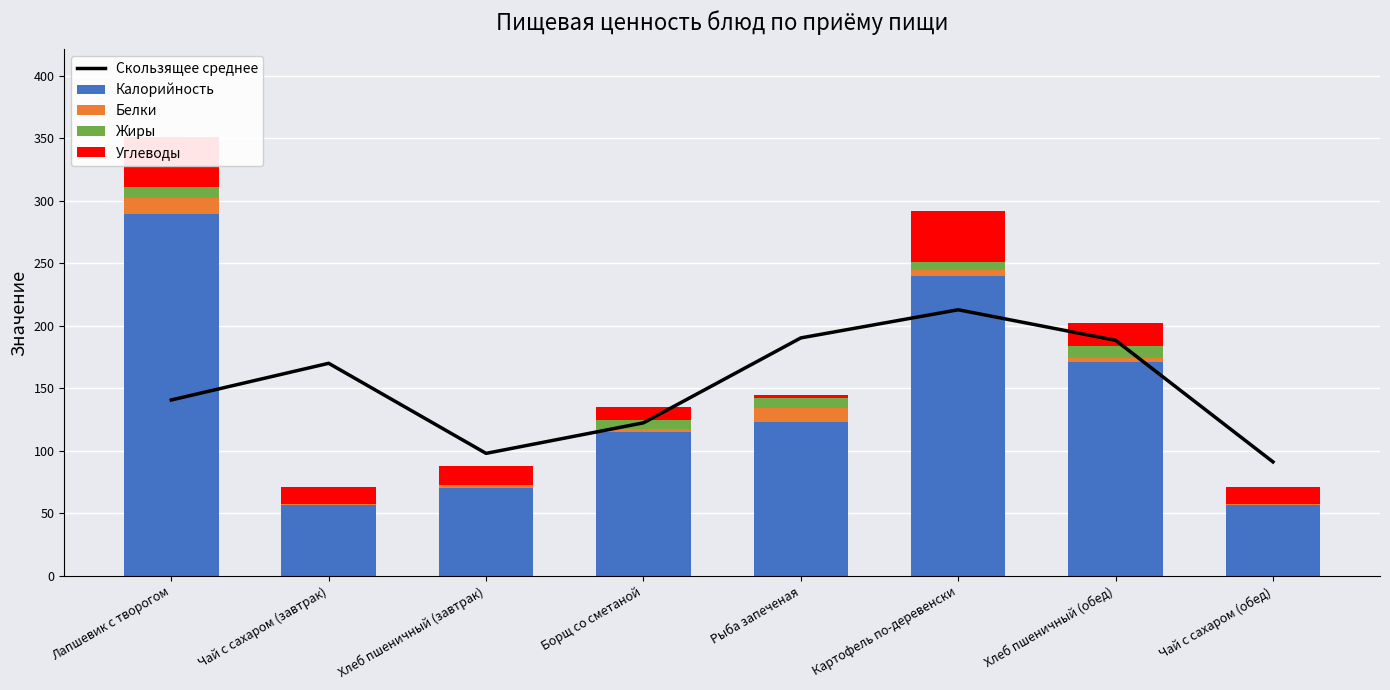

True or false: Жиры has a value of 8.9 at Лапшевик с творогом.

True